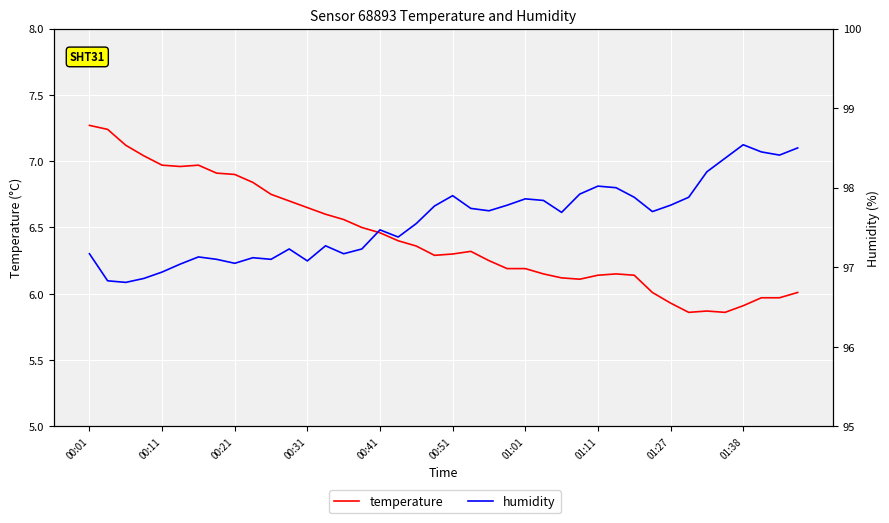

The temperature series shows 12.6 at 00:01. True or false?

False